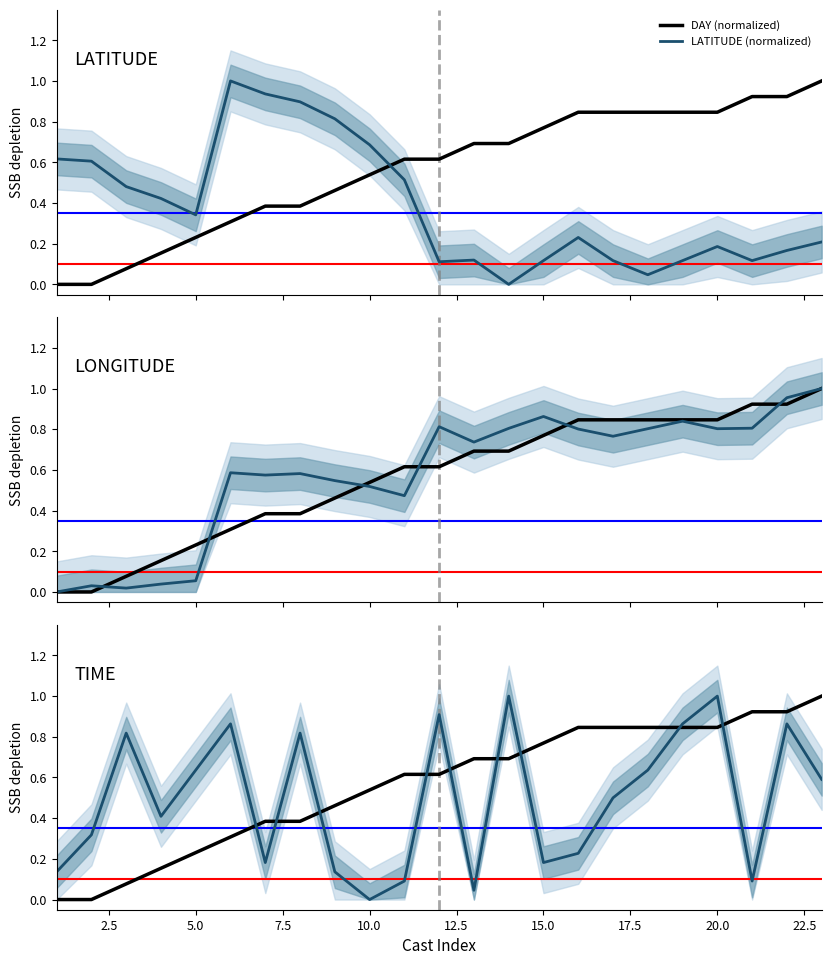

Reading left to right, list all the values displayed in this chart.

LATITUDE: 0.6	0.6	0.5	0.4	0.3	1.0	0.9	0.9	0.8	0.7	0.5	0.1	0.1	0.0	0.1	0.2	0.1	0.0	0.1	0.2	0.1	0.2	0.2
LONGITUDE: 0.0	0.0	0.0	0.0	0.1	0.6	0.6	0.6	0.5	0.5	0.5	0.8	0.7	0.8	0.9	0.8	0.8	0.8	0.8	0.8	0.8	1.0	1.0
TIME: 0.1	0.3	0.8	0.4	0.6	0.9	0.2	0.8	0.1	0.0	0.1	0.9	0.0	1.0	0.2	0.2	0.5	0.6	0.9	1.0	0.1	0.9	0.6
DAY: 0.0	0.0	0.1	0.2	0.2	0.3	0.4	0.4	0.5	0.5	0.6	0.6	0.7	0.7	0.8	0.8	0.8	0.8	0.8	0.8	0.9	0.9	1.0